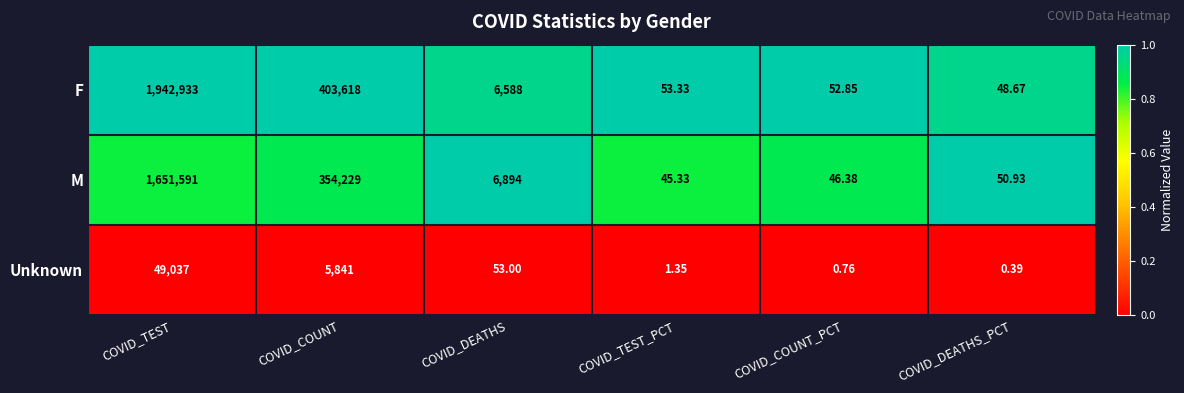

At how many categories does at least one series exceed 0?

6